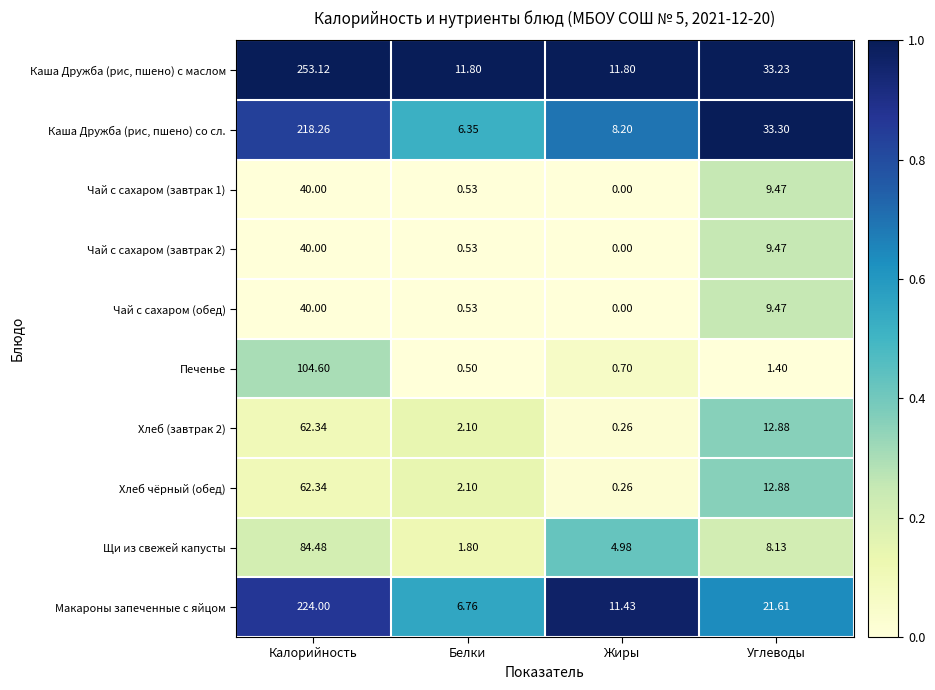

Where is Каша Дружба (рис, пшено) со сл. nearest to the value 112?

Углеводы